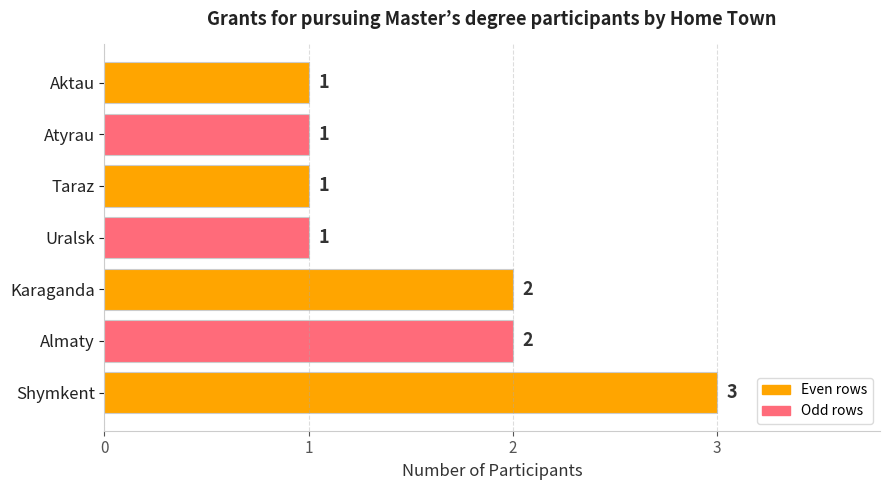

How many values are between 1 and 2?

6